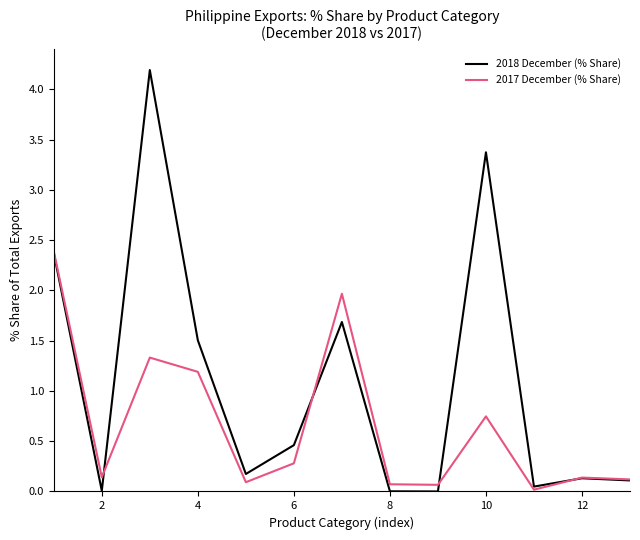

Rank the series by their average value, from highest to lowest.

2018 December (% Share), 2017 December (% Share)